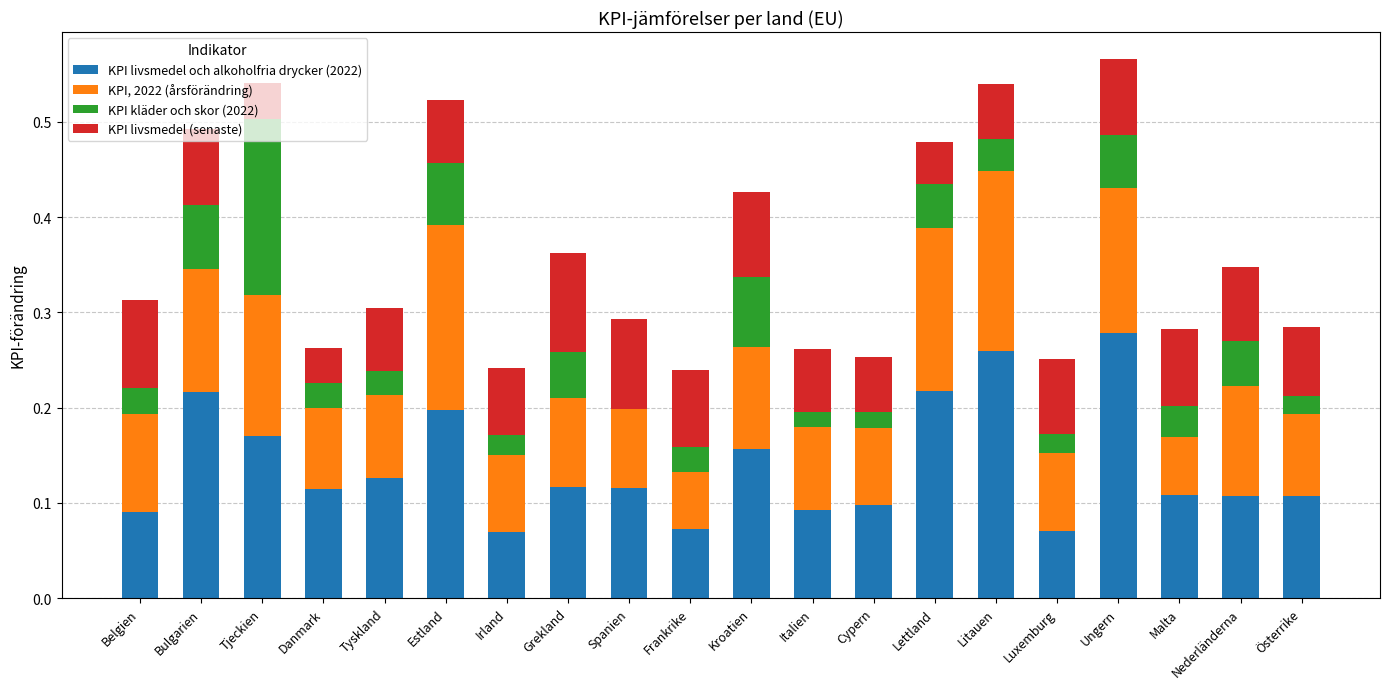

Are the bars horizontal?

No